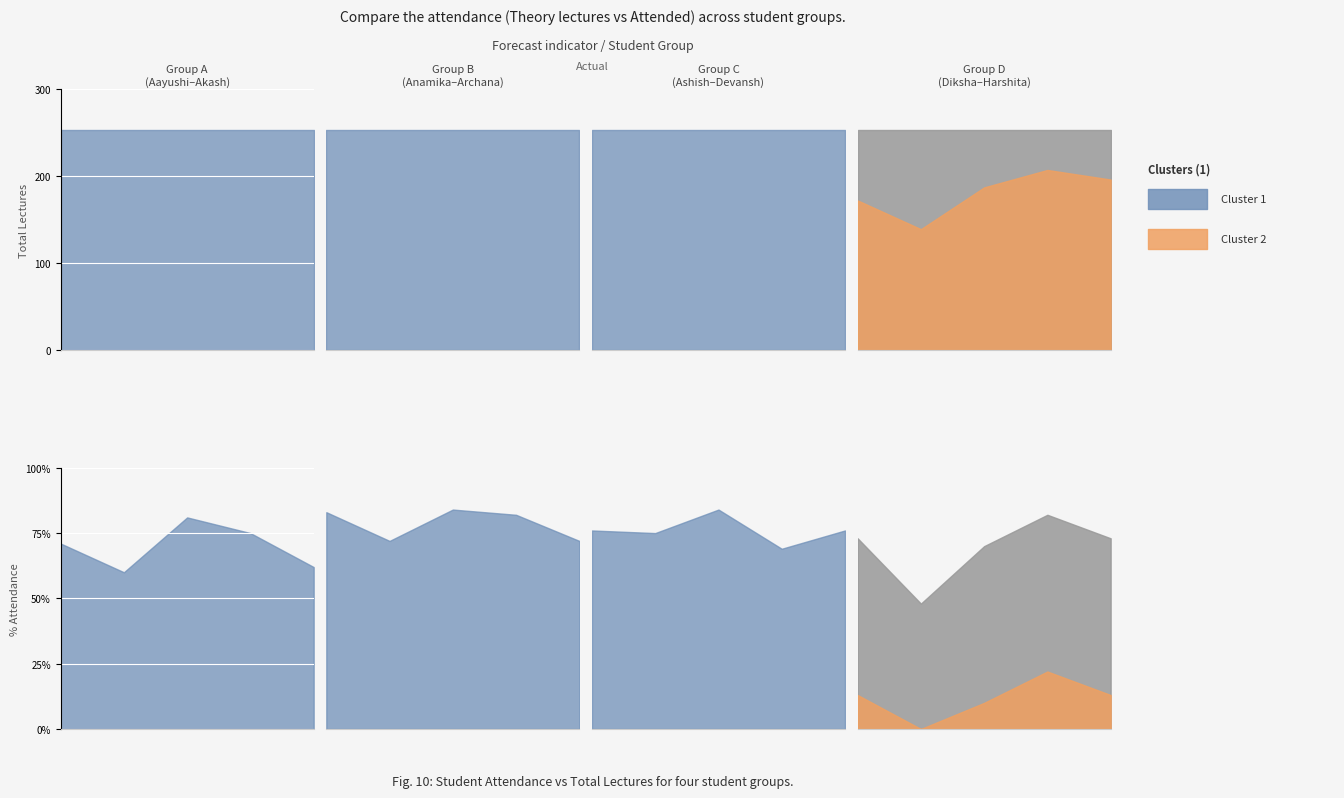

Does the chart display data point markers on the line(s)?

No